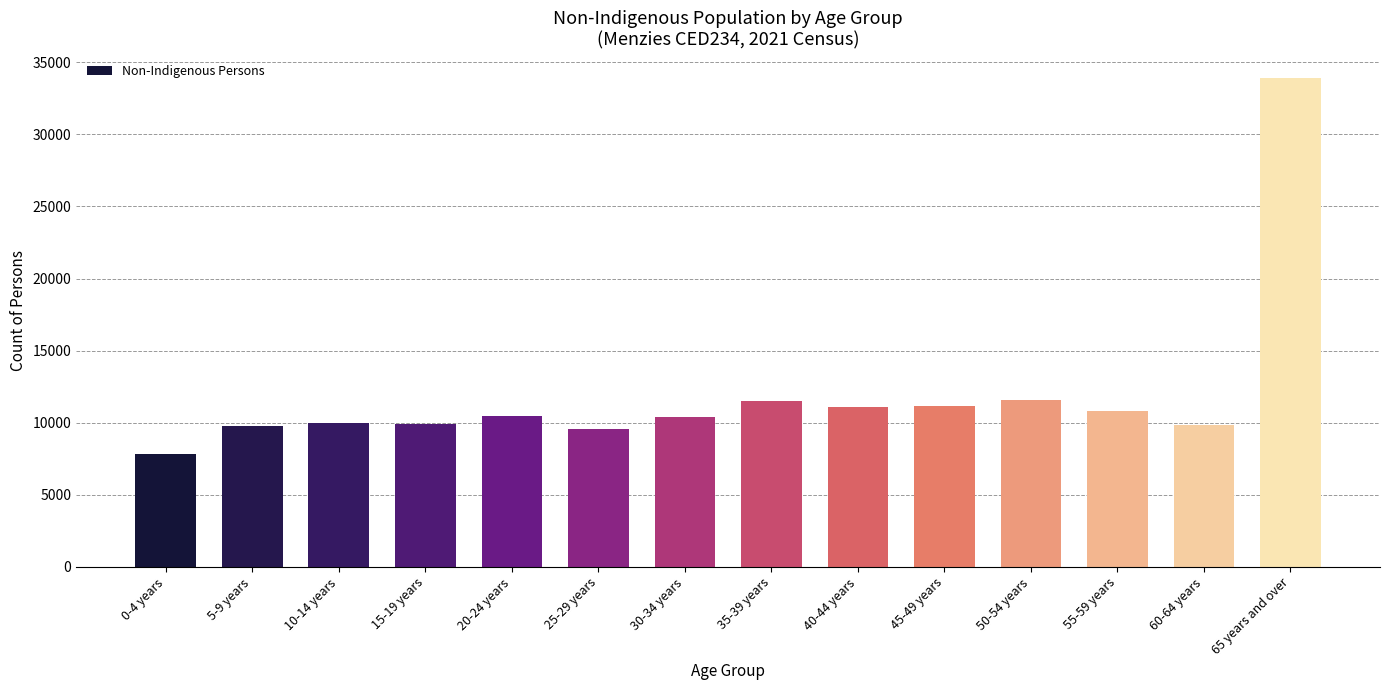

Count the number of data series in this chart.

1